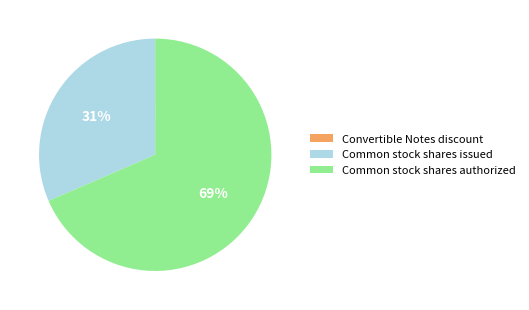

The Common stock shares authorized slice represents 62% of the pie. True or false?

False